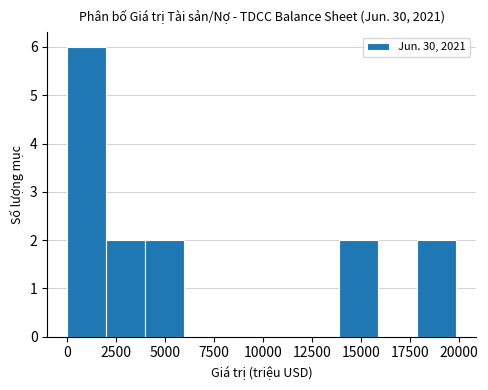

Around what value on the x-axis is the tallest bar? Give the approximate position of its centre, as read against the axis.

1000